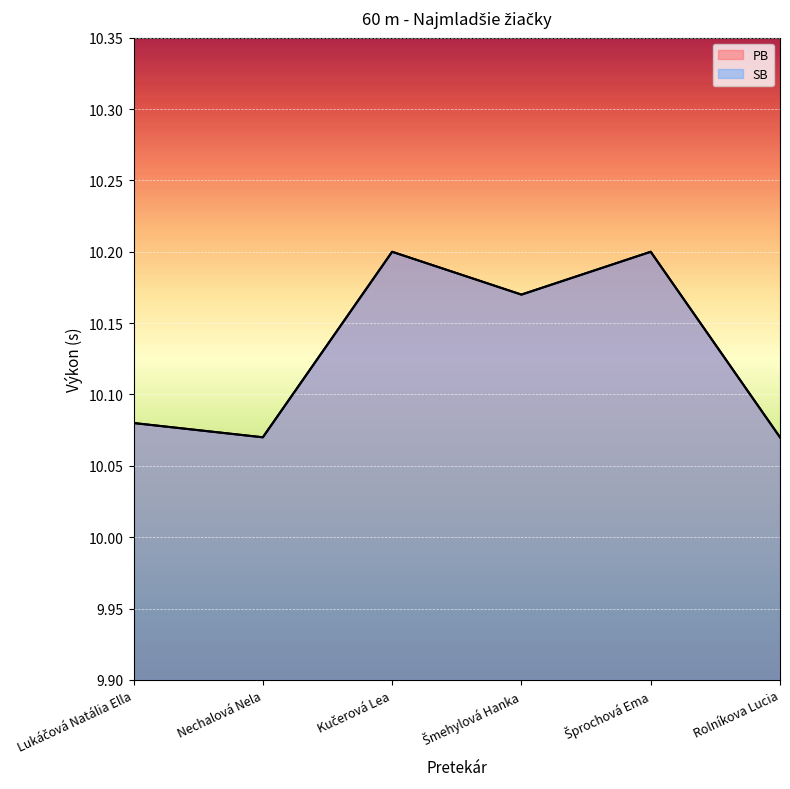

Which series has the largest total across all categories?

PB